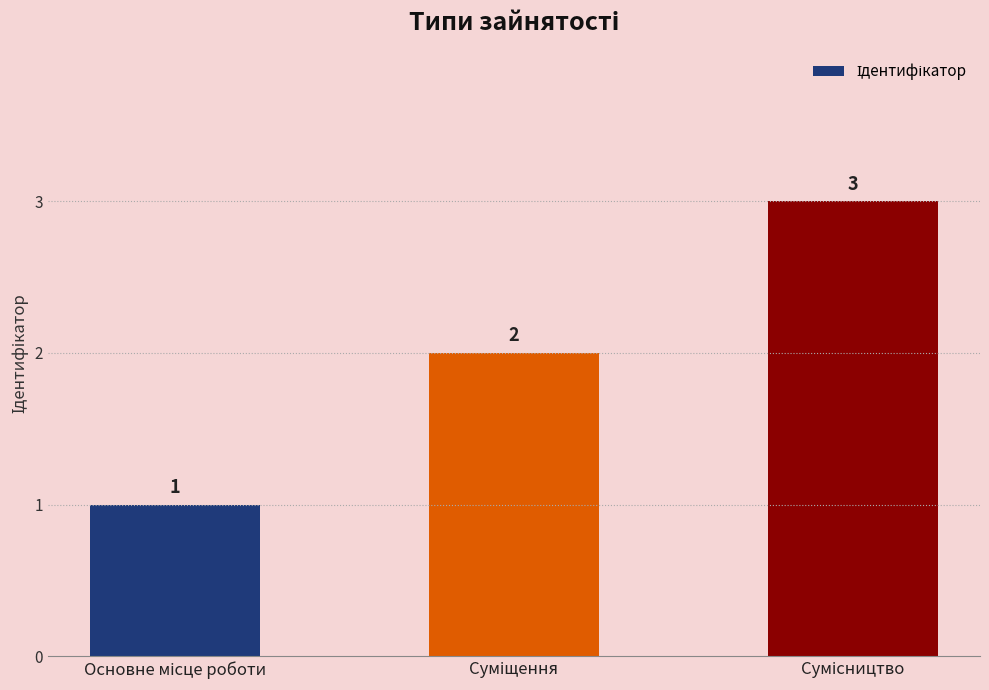

Count the values in the range 1 to 3.

3